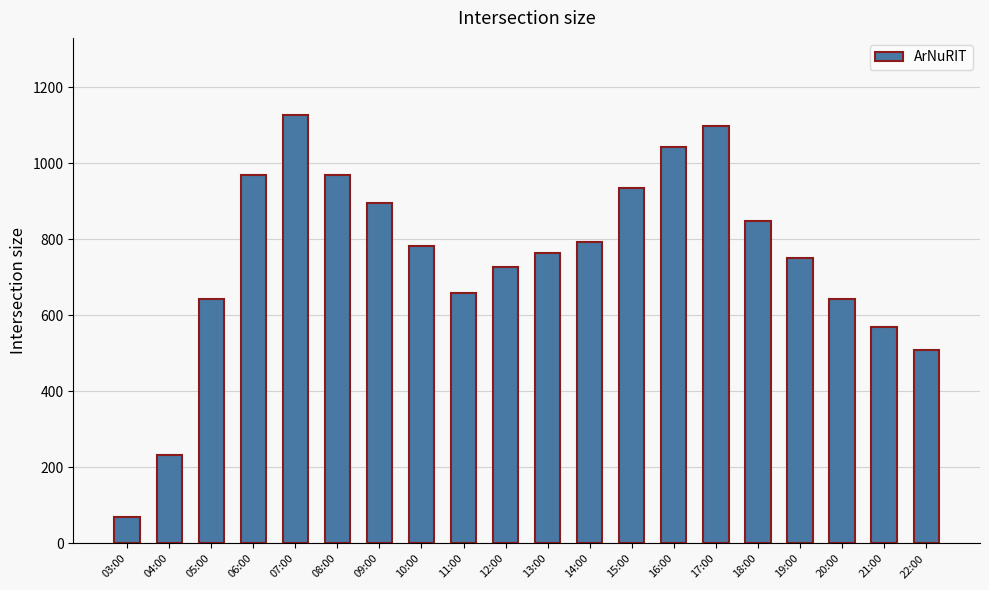

What is the difference between the values at 13:00 and 17:00?

333